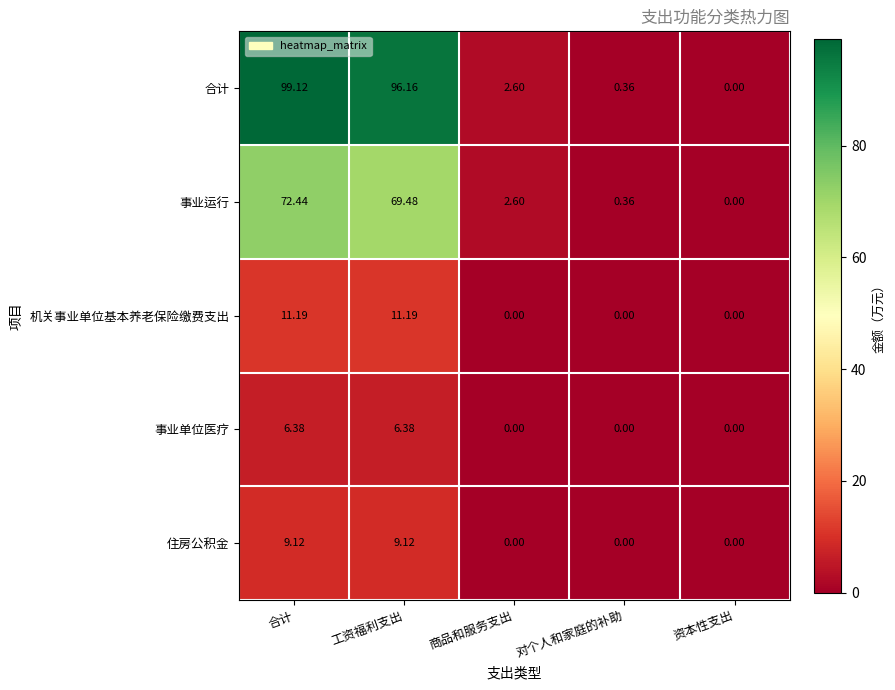

Is the value of 住房公积金 at 合计 greater than the value of 事业运行 at 资本性支出?

Yes